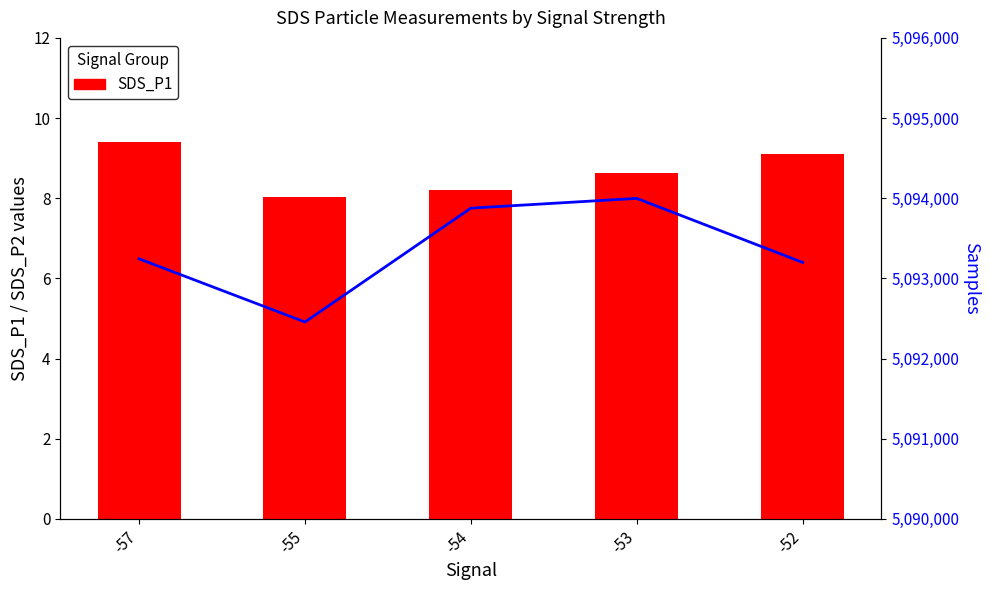

What is the minimum value for SDS_P1?

8.0